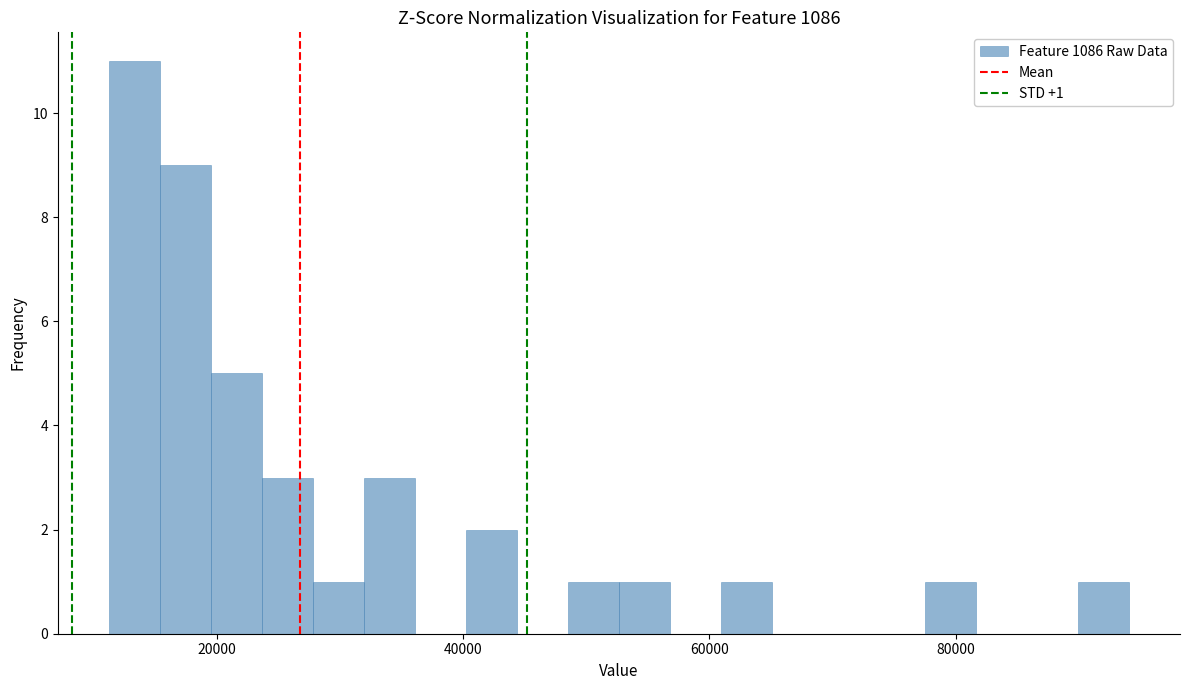

Read against the x-axis, roughly where is the centre of the tallest bar?

14000